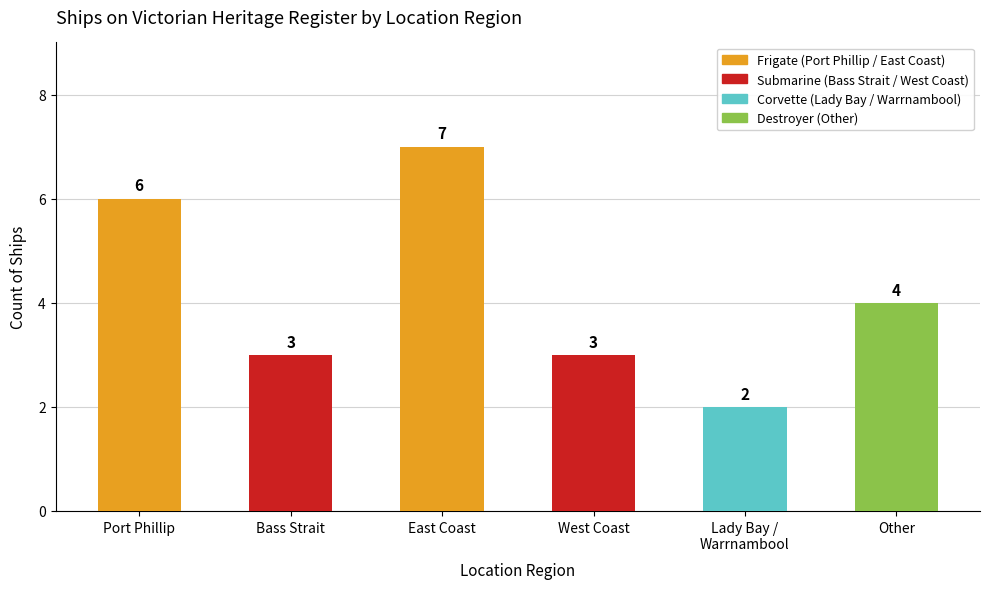

At which label does the data first exceed 4?

Port Phillip